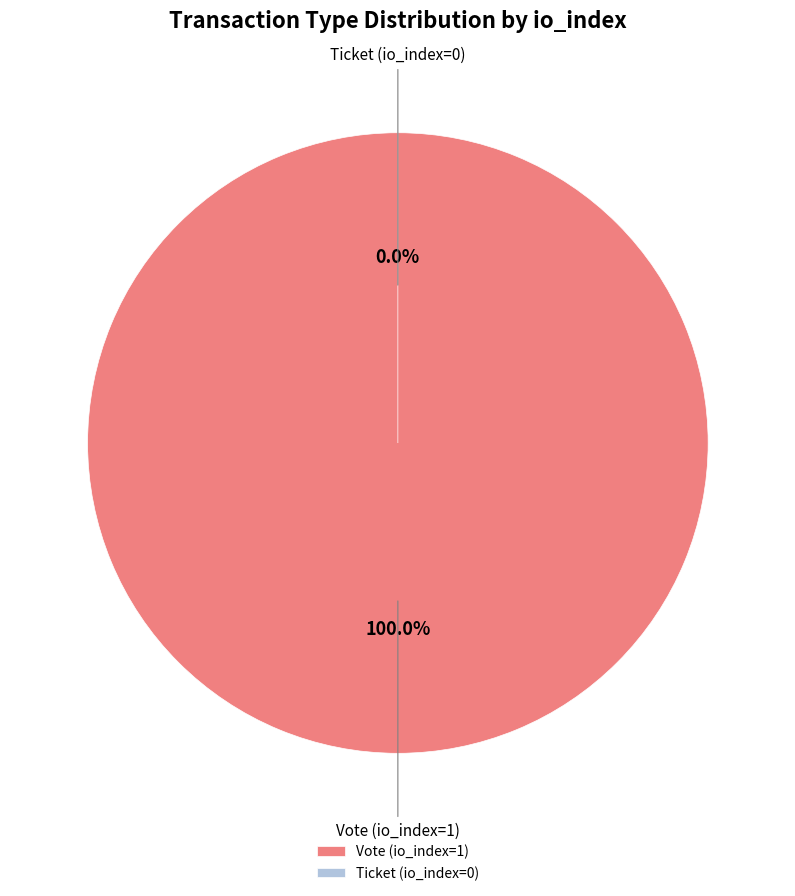

Do Vote (io_index=1) and Ticket (io_index=0) together represent more than half of the pie?

Yes